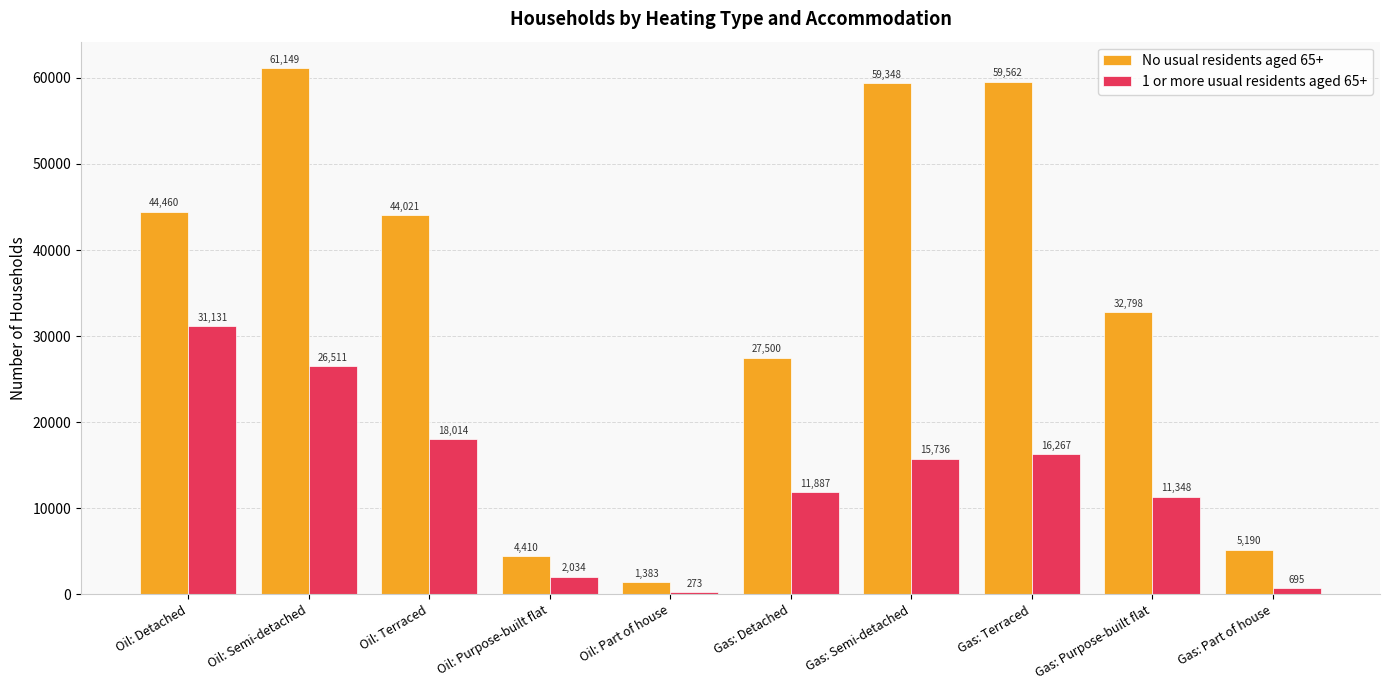

What is the sum of the No usual residents aged 65+ values at Gas: Part of house and Gas: Detached?

32690